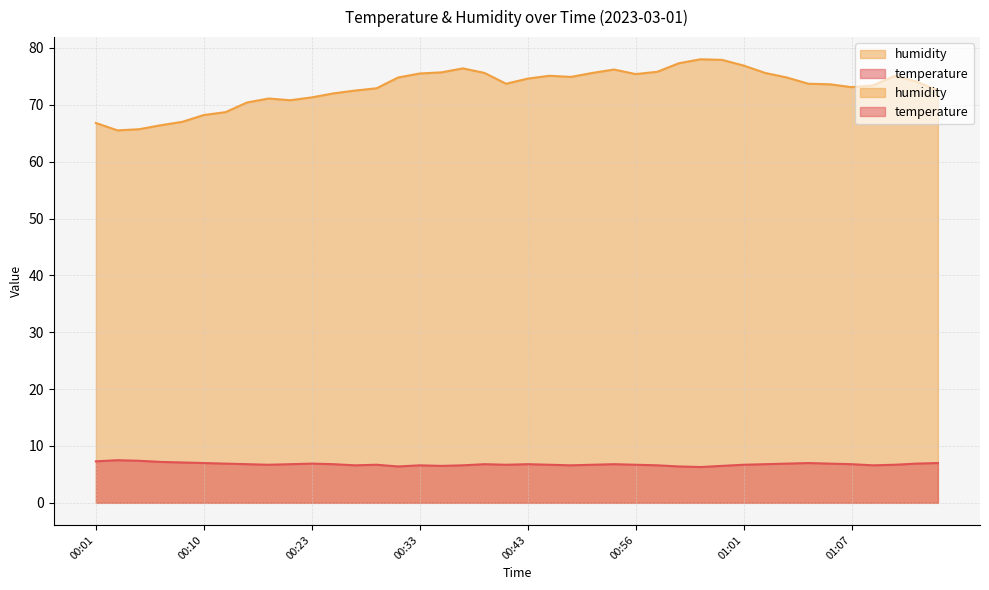

What is the difference between the highest and lowest values at 00:03?

58.0